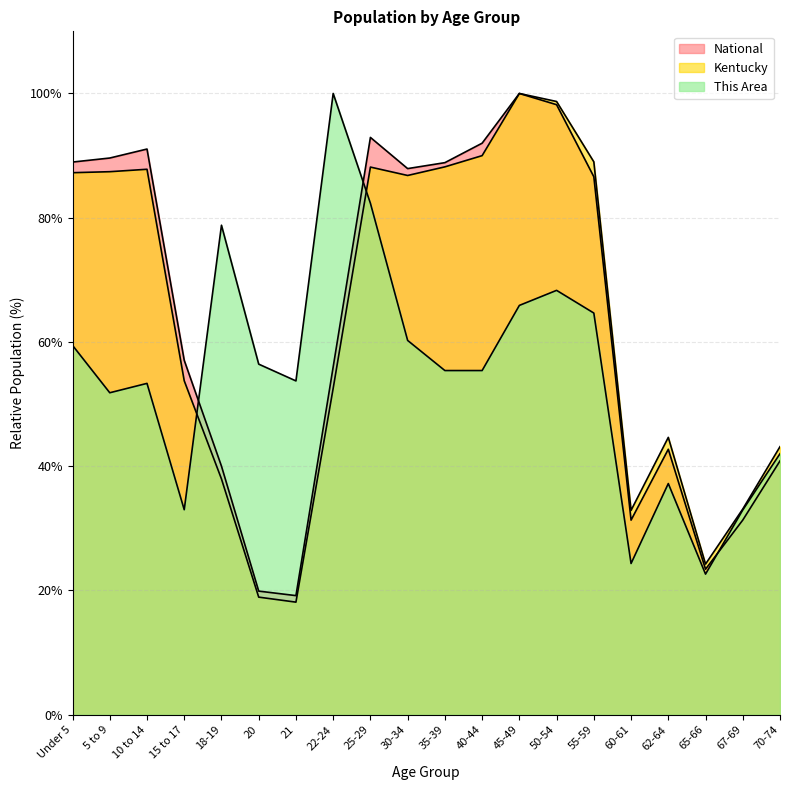

Which series ends up on top after the final intersection of This Area and National?

This Area